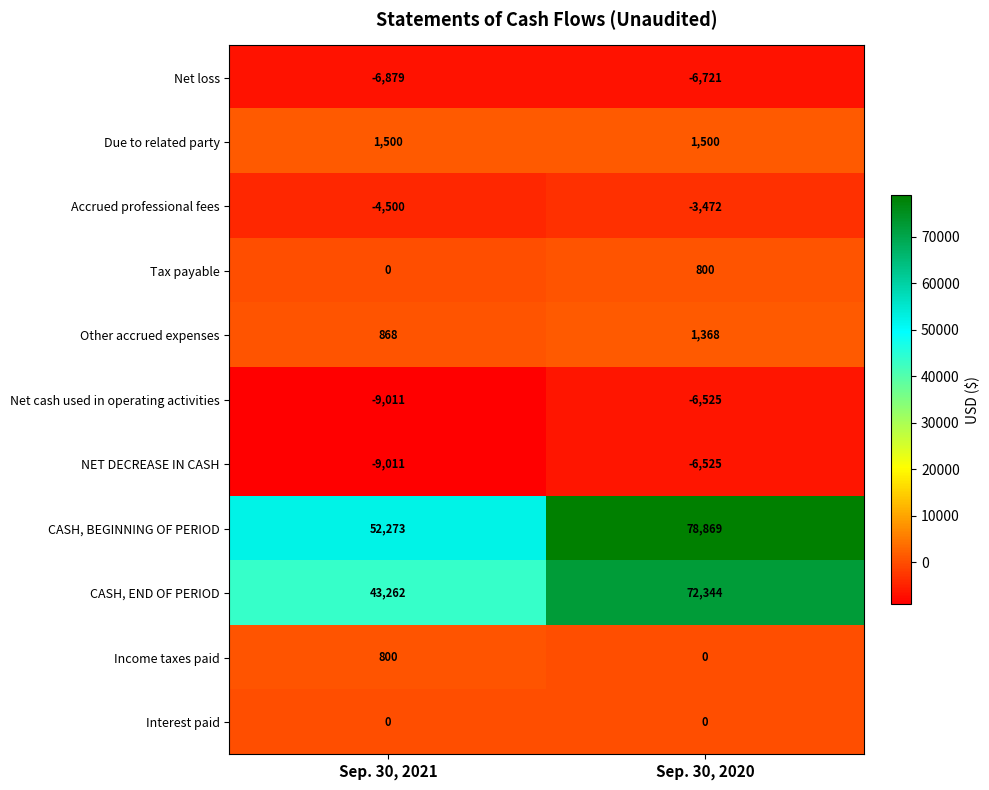

Which series has the largest range (max minus min)?

CASH, END OF PERIOD